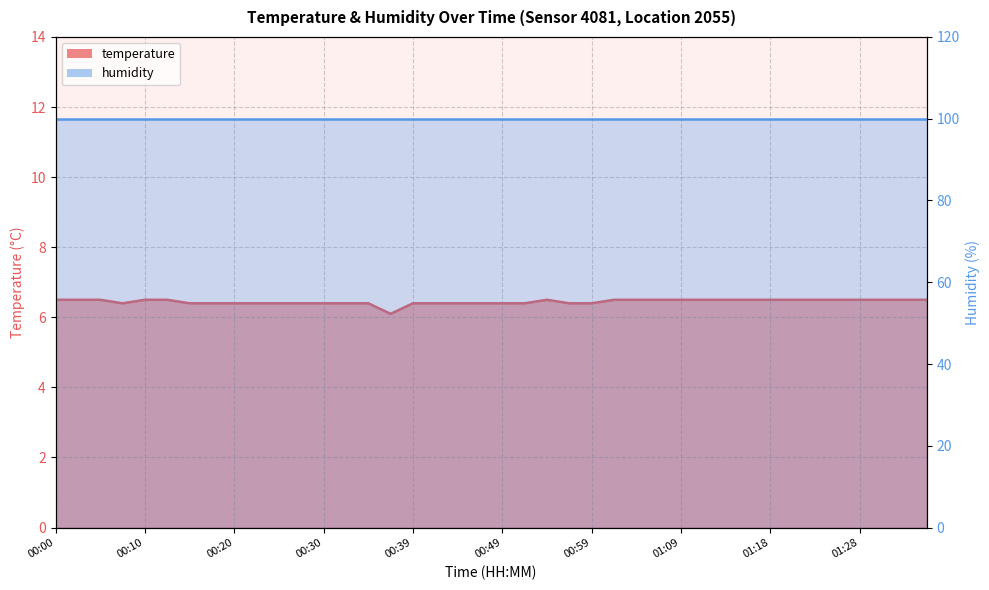

Where is the first local minimum?

00:08